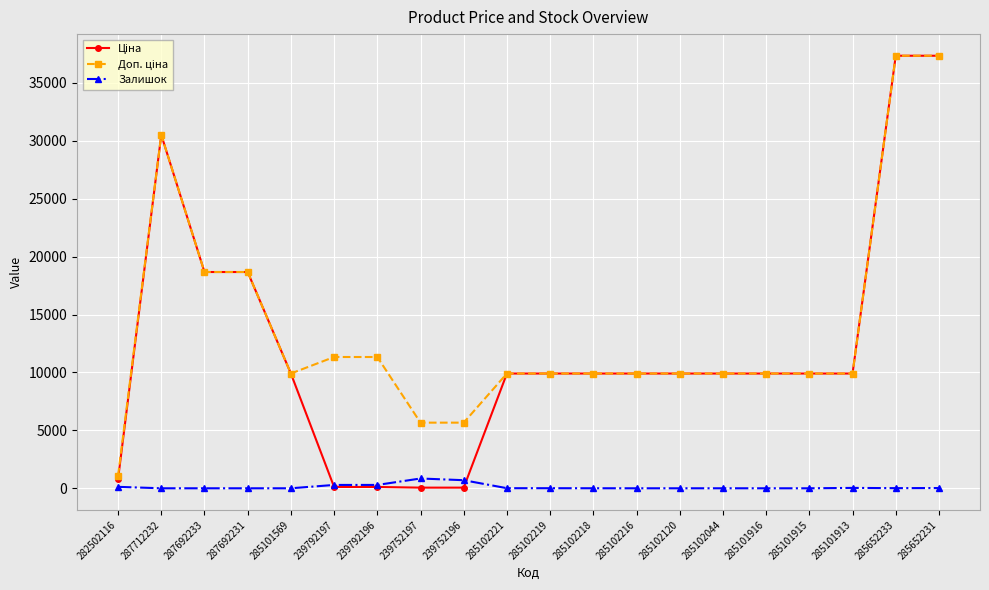

What is the average value of the Залишок series?

116.7